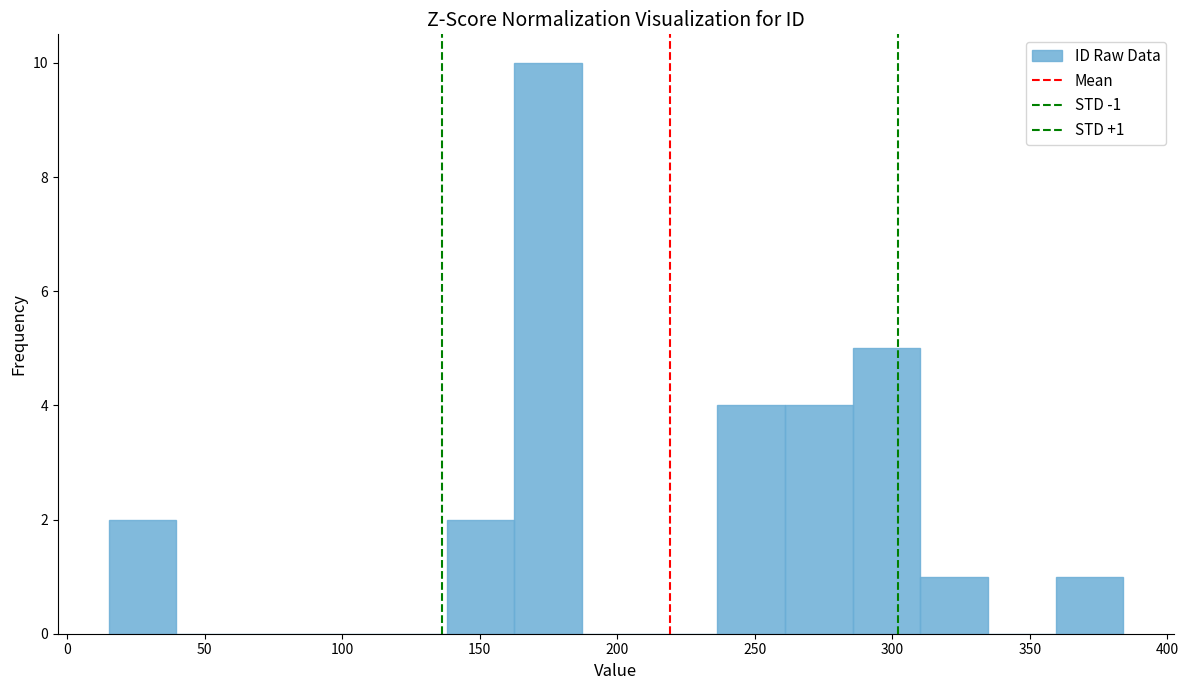

Which range on the x-axis has the tallest bar?

165 to 185